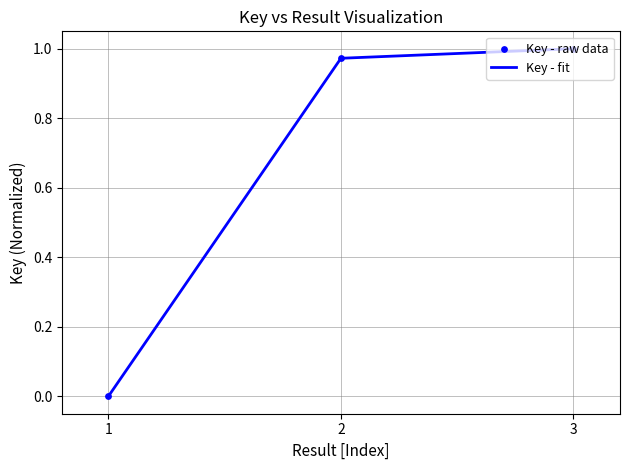

Between 1 and 2, which is larger?

2